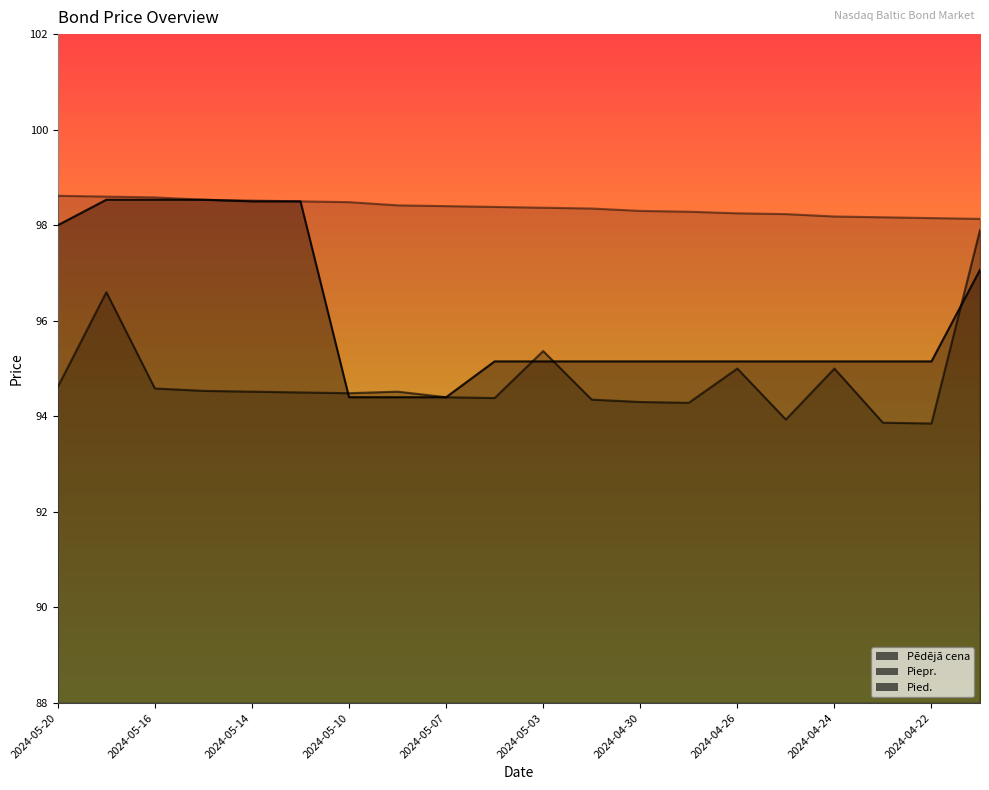

What is the maximum value for Pēdējā cena?

98.5